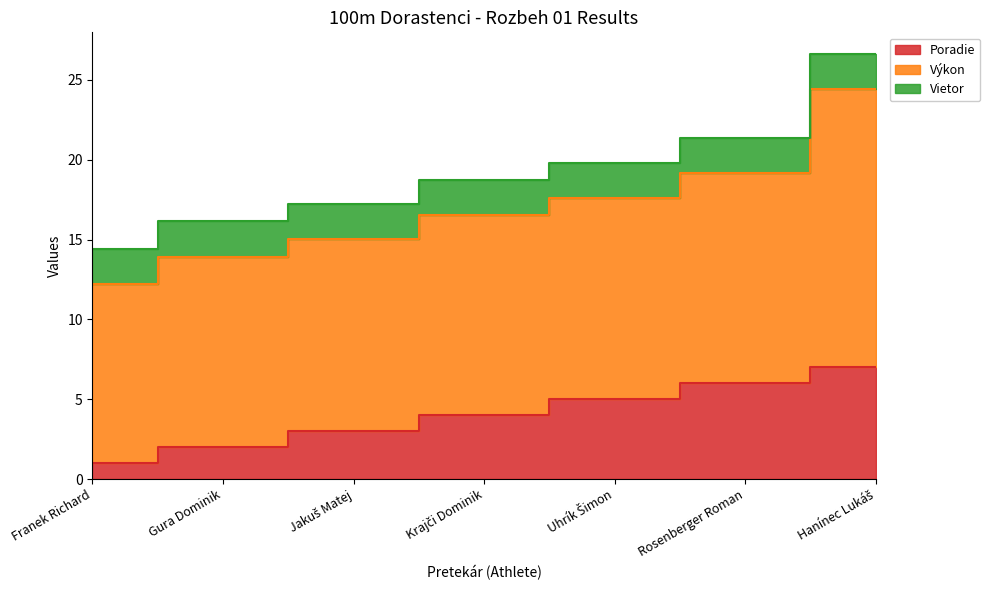

What is the value of the Vietor point at the 6th from the left?

2.2